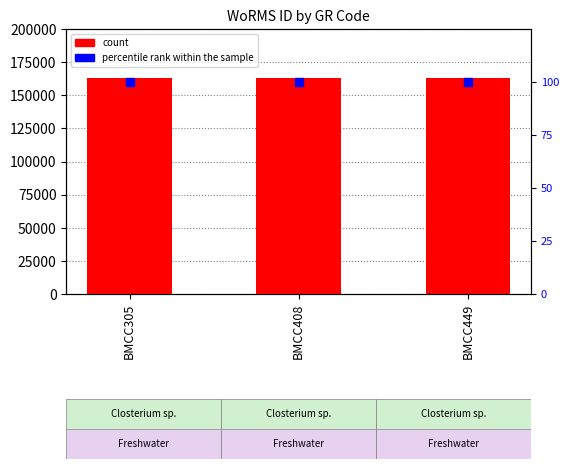

What are all the series names shown in the legend?

count, percentile rank within the sample